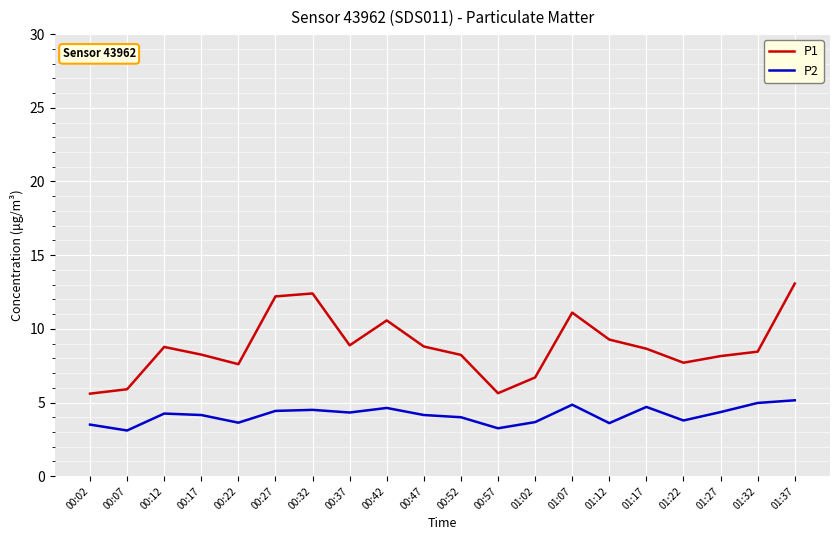

Which series has the largest total across all categories?

P1